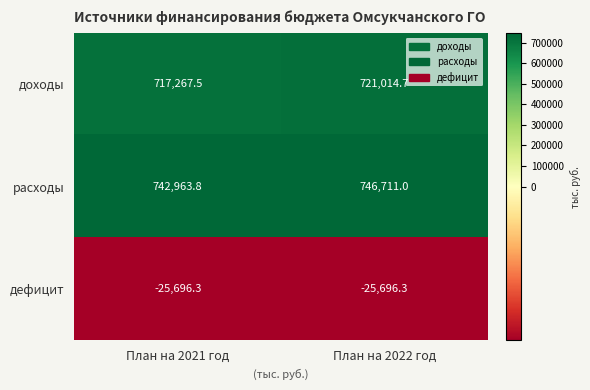

What is the difference between the highest and lowest values at План на 2022 год?

772407.3